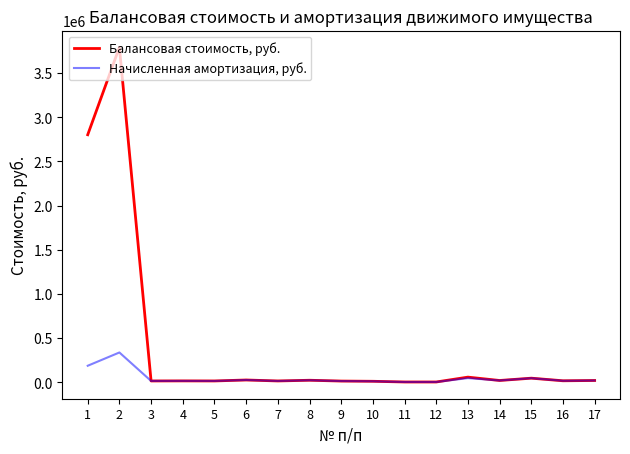

How many values in the Балансовая стоимость, руб. series are below 16710?

8